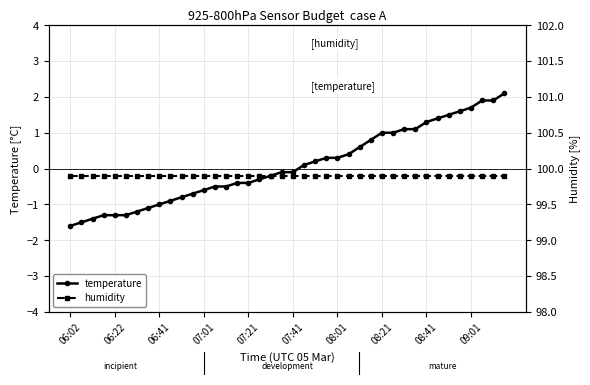

True or false: humidity has more than 2 points higher than both neighbors.

False